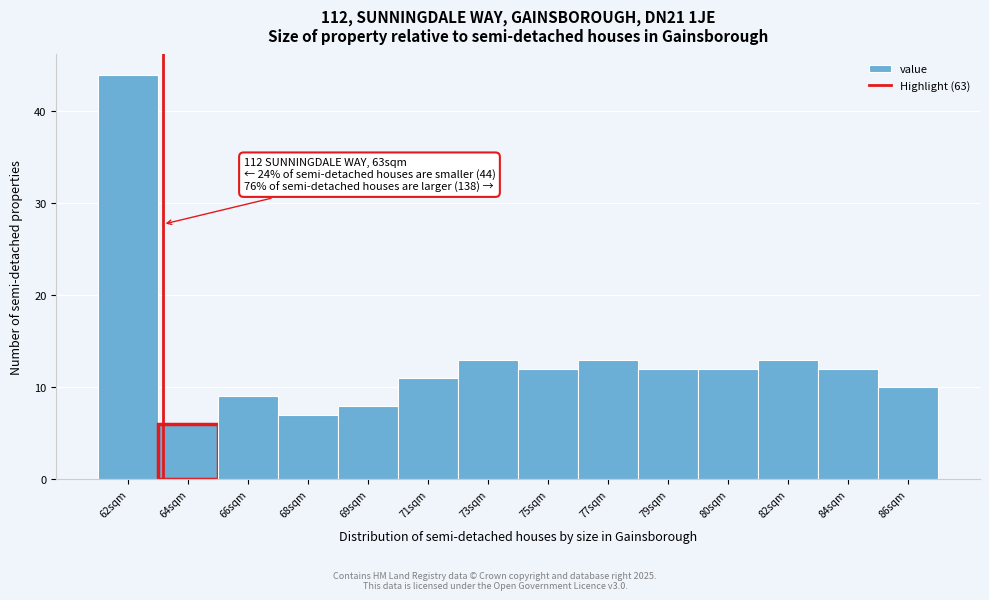

Reading left to right, transcribe all the data shown in this chart.

44	6	9	7	8	11	13	12	13	12	12	13	12	10